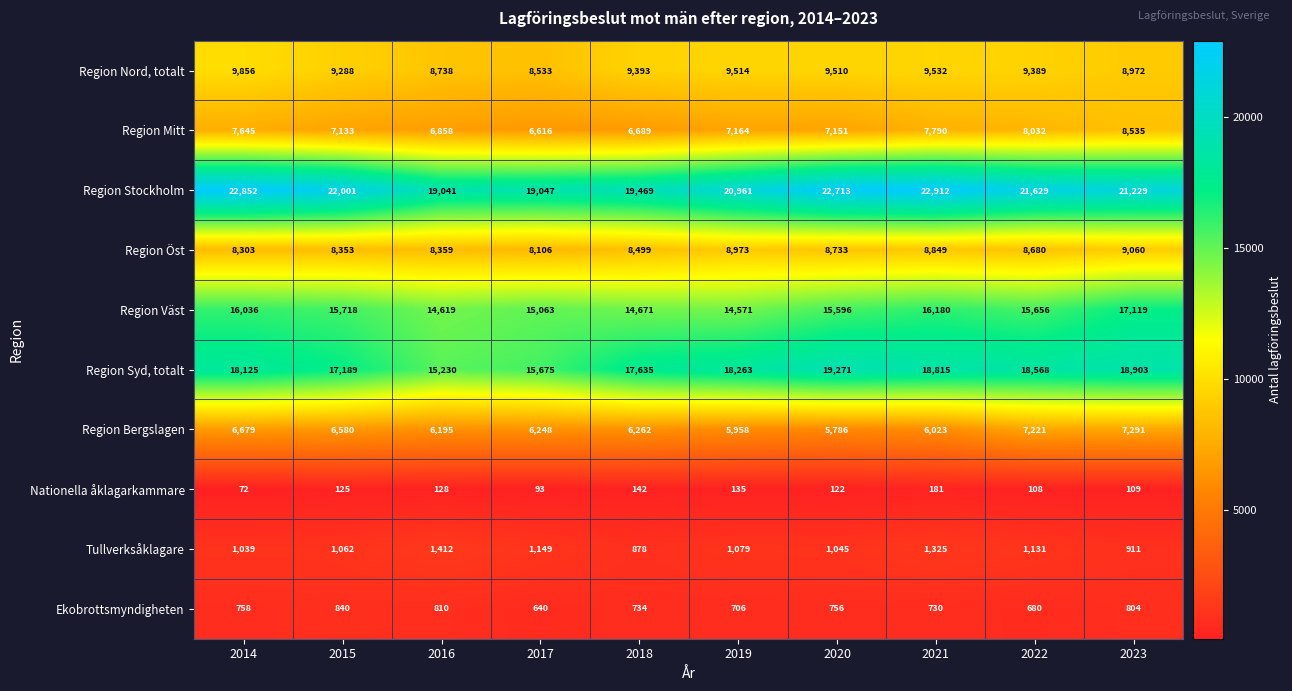

Which series has the largest total across all categories?

Region Stockholm